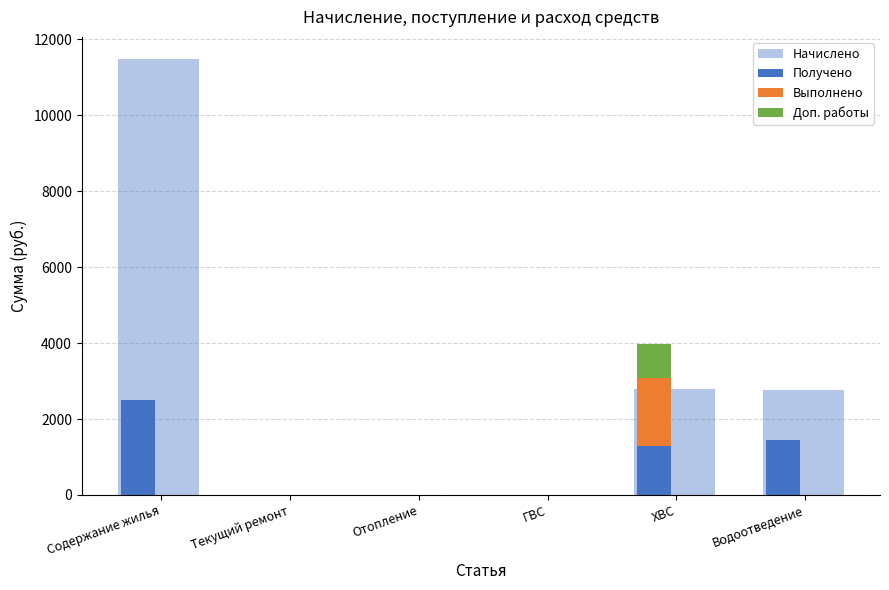

How many bars are there in total?

24